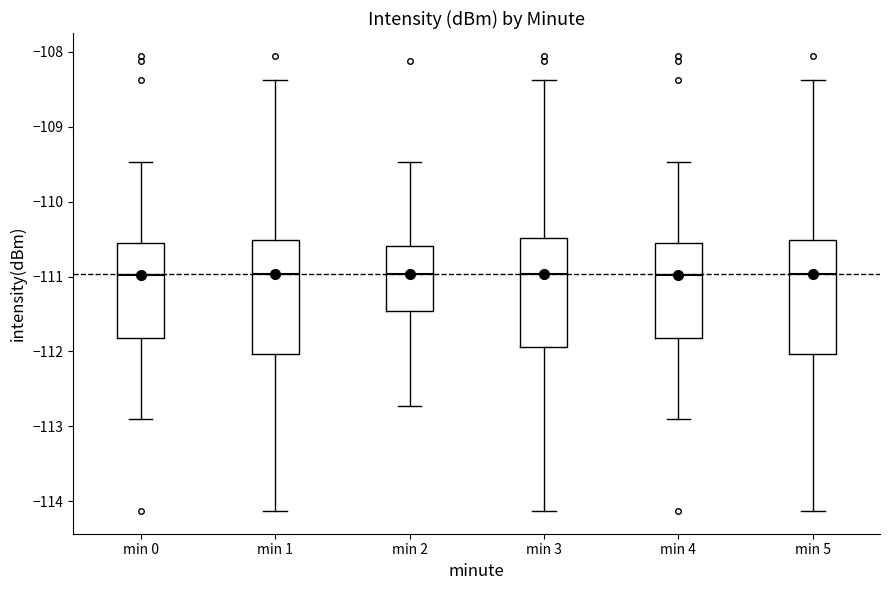

Reading left to right, transcribe this box plot: for each box, give where its median line is, the range the box spans, and where its two whiskers end, as read against the y-axis. The values are not printed on the chart, so give them approximately, as read against the axis.

min 0: median -111.0, box -111.8 to -110.6, whiskers -112.9 to -109.5
min 1: median -111.0, box -112.0 to -110.5, whiskers -114.1 to -108.4
min 2: median -111.0, box -111.5 to -110.6, whiskers -112.7 to -109.5
min 3: median -111.0, box -111.9 to -110.5, whiskers -114.1 to -108.4
min 4: median -111.0, box -111.8 to -110.6, whiskers -112.9 to -109.5
min 5: median -111.0, box -112.0 to -110.5, whiskers -114.1 to -108.4